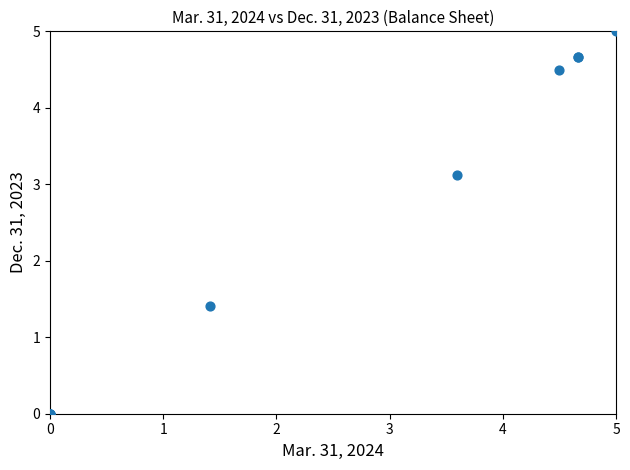

What Y value in the scatter plot is closest to 2?

1.4